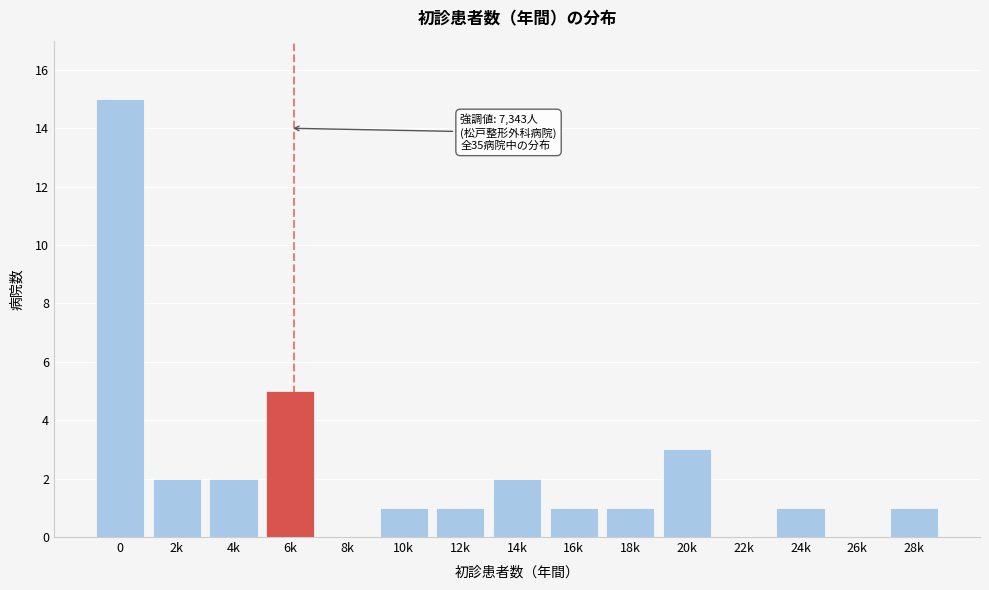

Reading left to right, extract all data points from this chart.

0=15	2k=2	4k=2	6k=5	8k=0	10k=1	12k=1	14k=2	16k=1	18k=1	20k=3	22k=0	24k=1	26k=0	28k=1